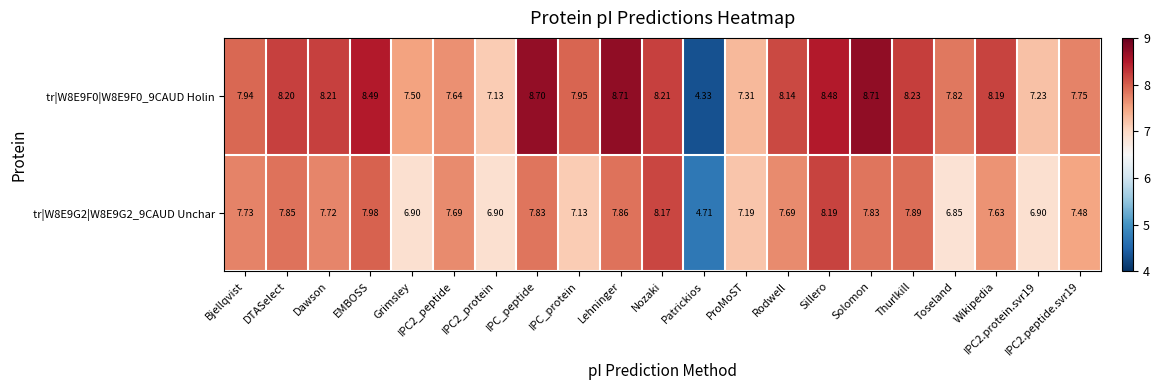

Which label corresponds to the smallest value in the chart?

Patrickios